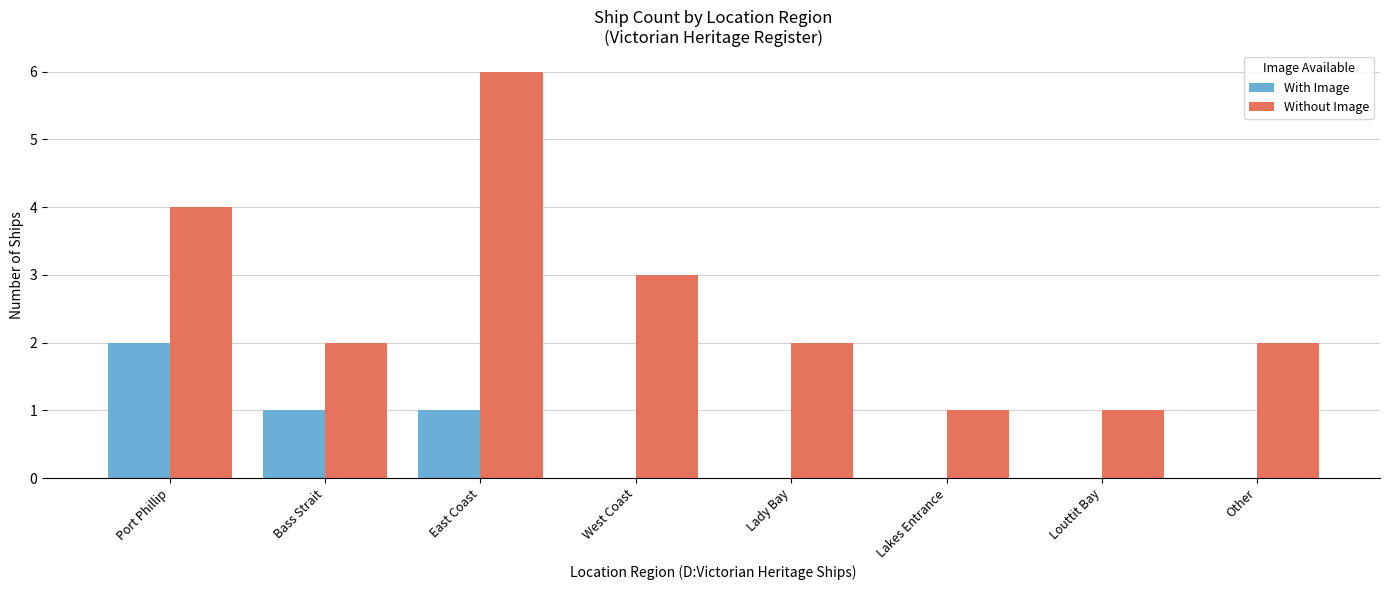

How many groups of bars are there?

8